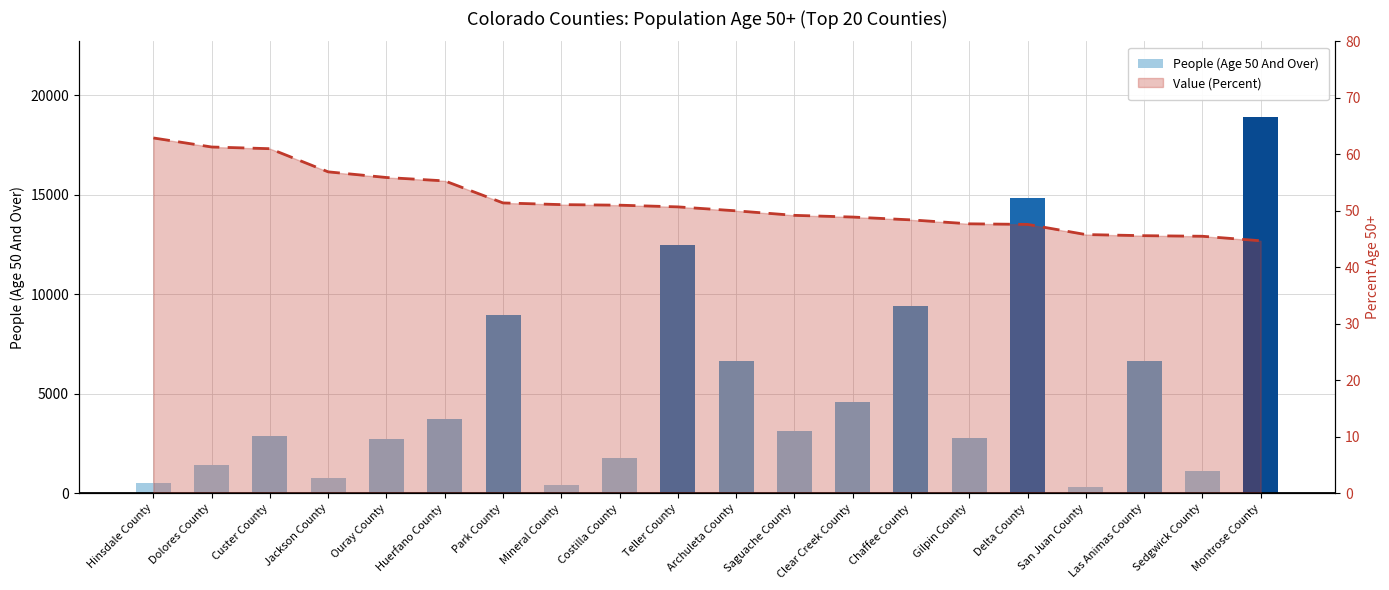

What are all the series names shown in the legend?

People (Age 50 And Over), Value (Percent) line